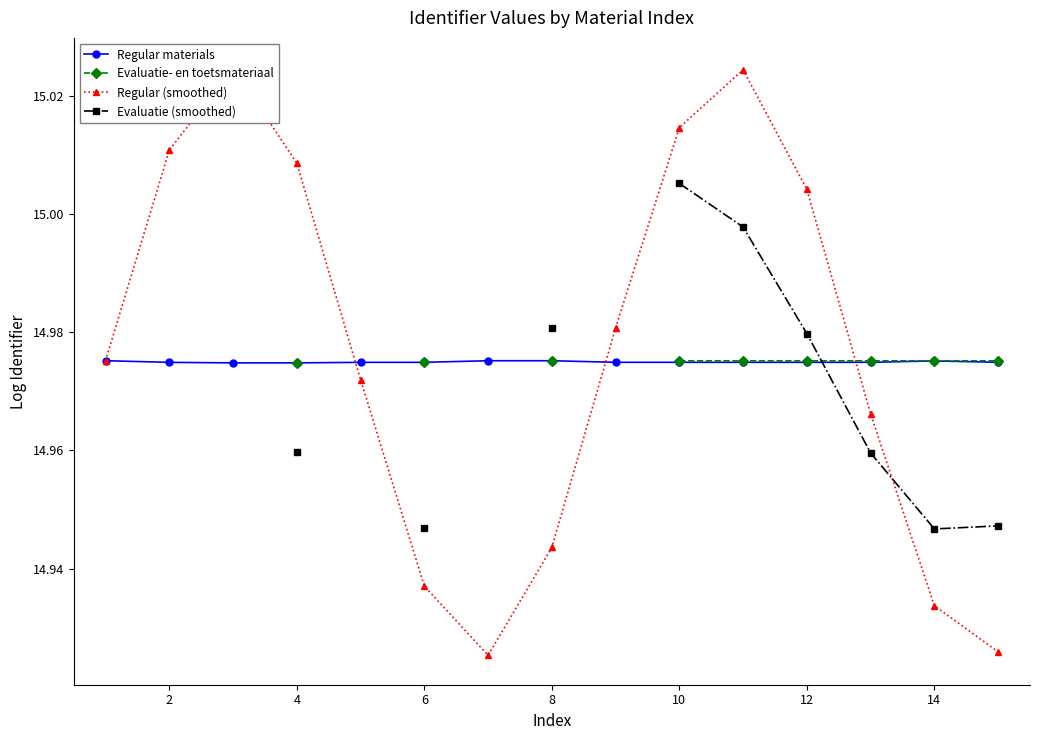

How many categories are shown in the chart?

15